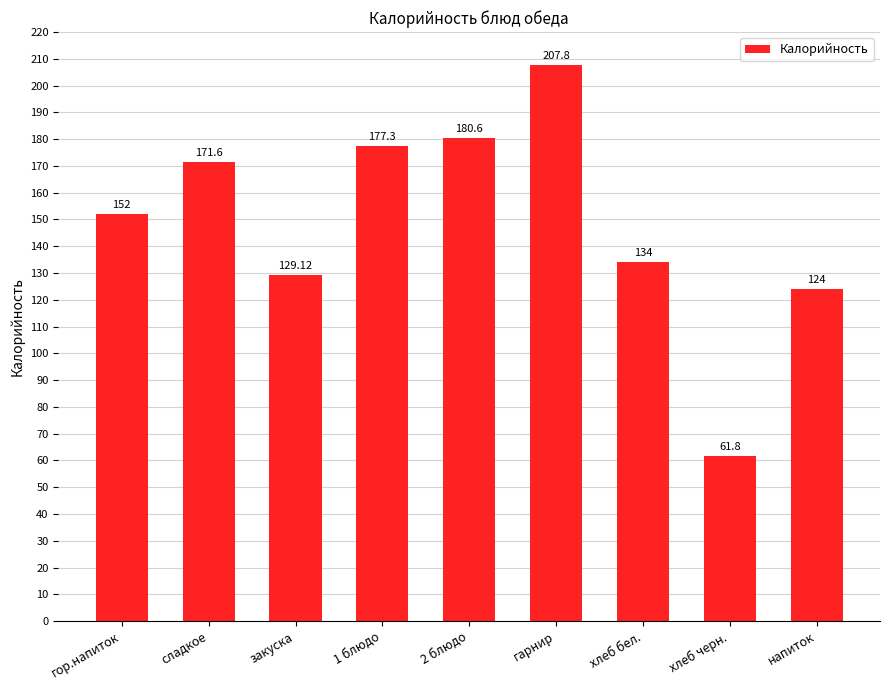

What is the change in value from 2 блюдо to напиток?

-56.6